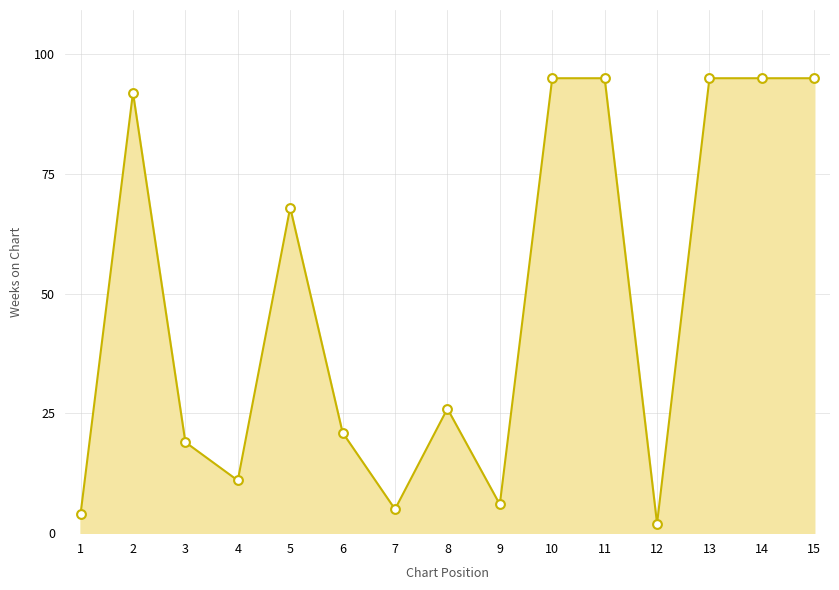

Between 4 and 15, which is larger?

15